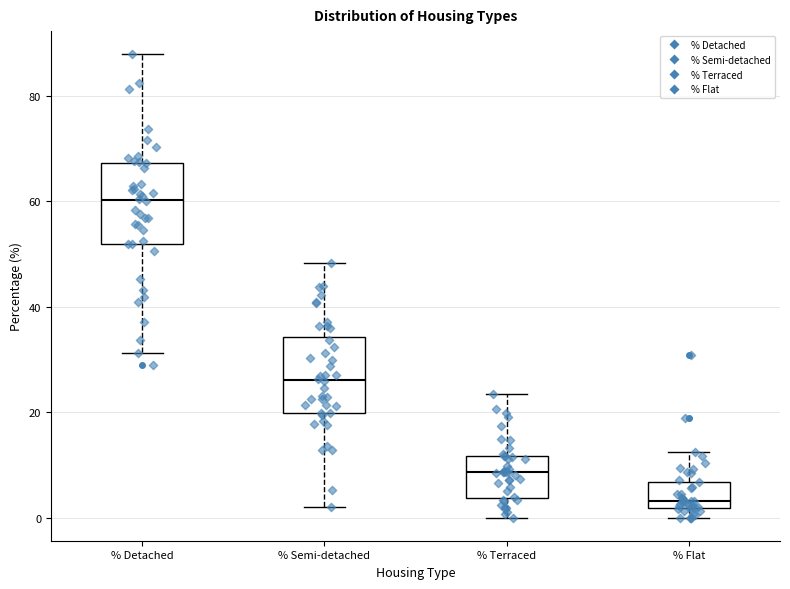

Reading left to right, transcribe this box plot: for each box, give where its median line is, the range the box spans, and where its two whiskers end, as read against the y-axis. The values are not printed on the chart, so give them approximately, as read against the axis.

% Detached: median 60, box 52 to 68, whiskers 32 to 88
% Semi-detached: median 26, box 20 to 34, whiskers 2 to 48
% Terraced: median 8, box 4 to 12, whiskers 0 to 24
% Flat: median 4, box 2 to 6, whiskers 0 to 12